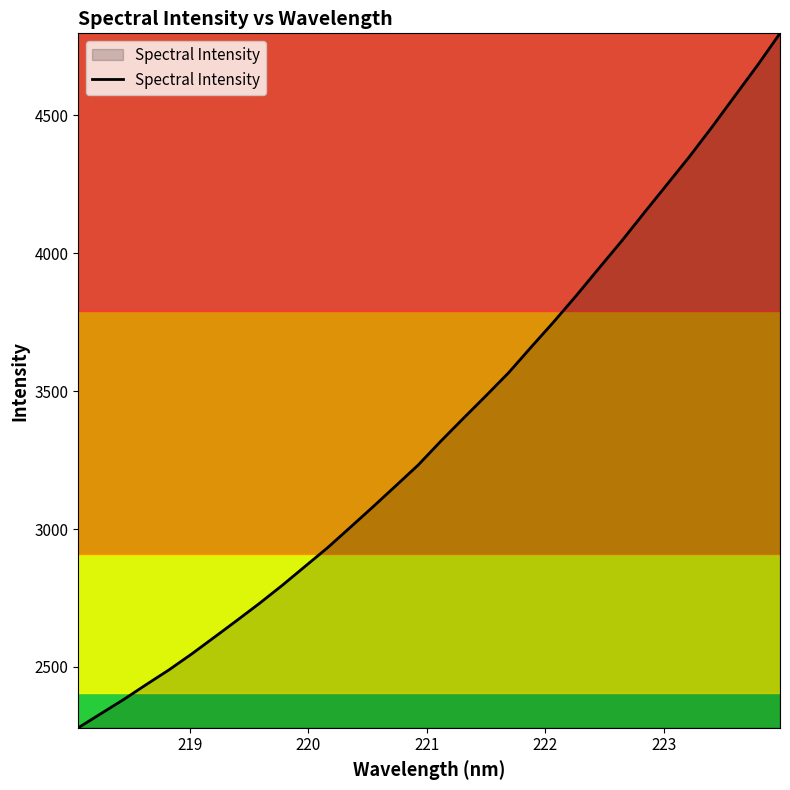

What is the minimum value shown in the chart?

2279.7